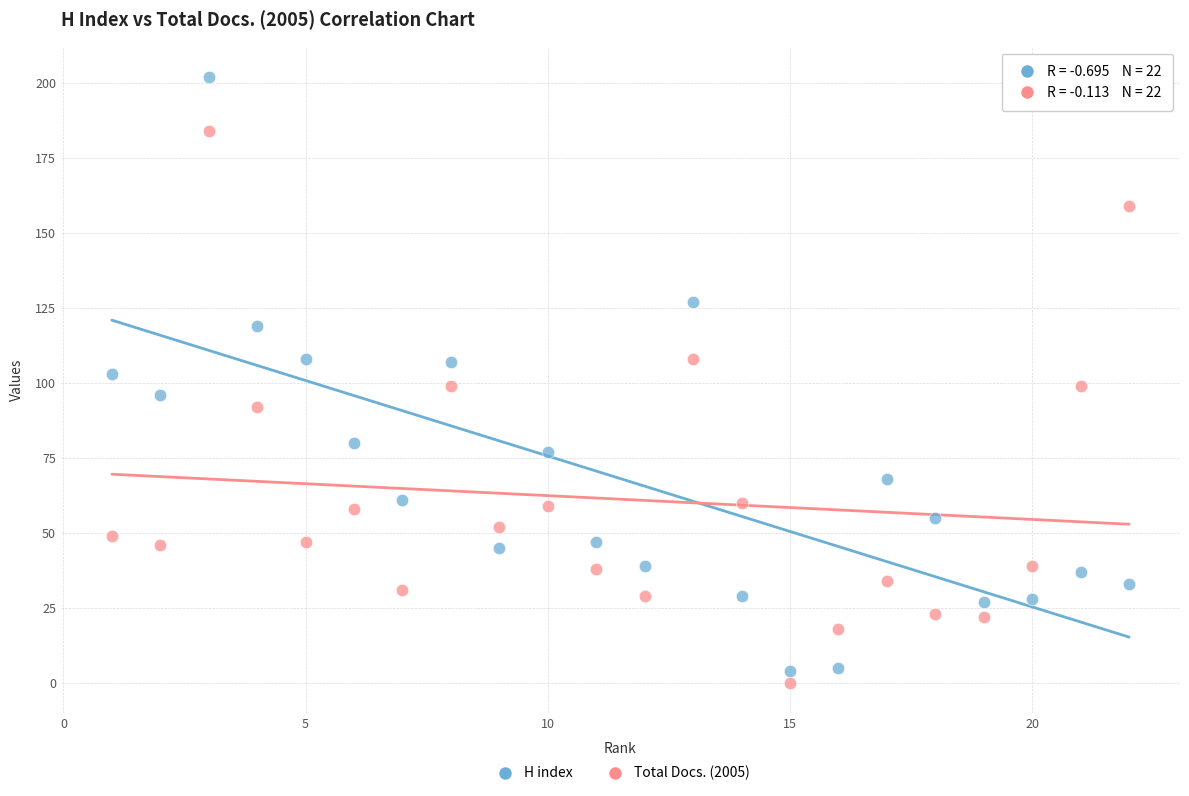

What is the X range (max minus min) for the scatter plot?

21